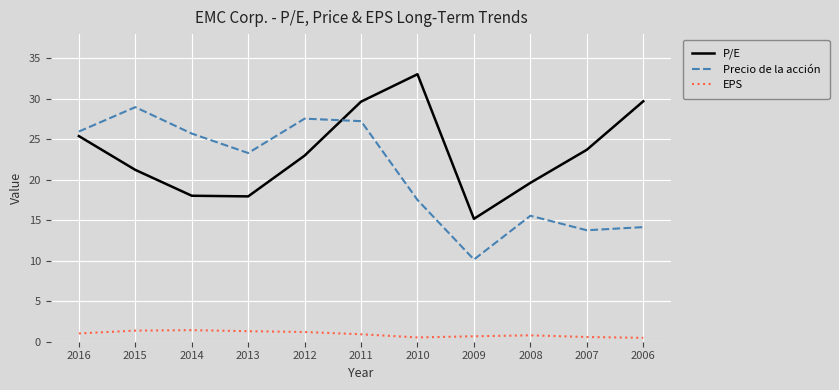

Rank the series at 2015 from highest to lowest value.

Precio de la acción, P/E, EPS